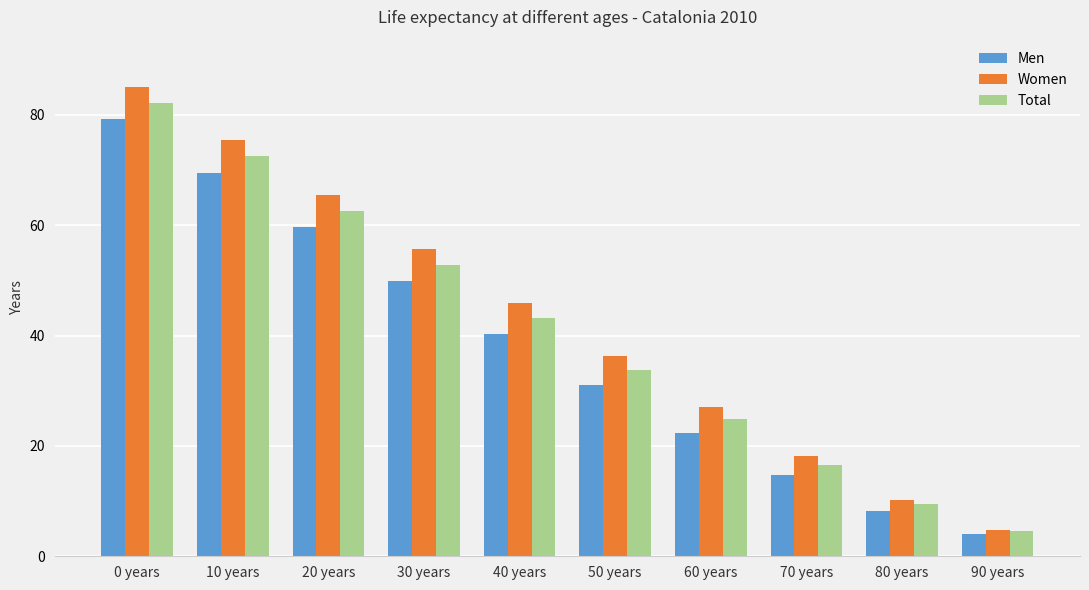

At which category does the chart reach its minimum across all series?

90 years